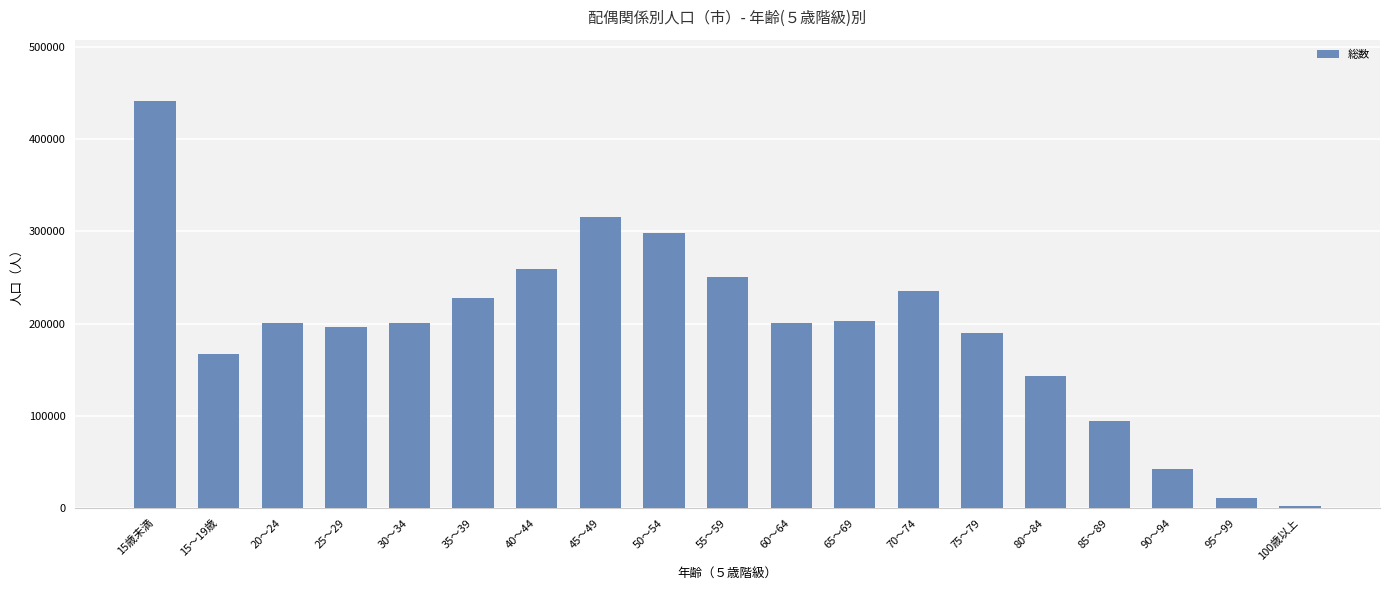

What is the smallest value displayed?

1751